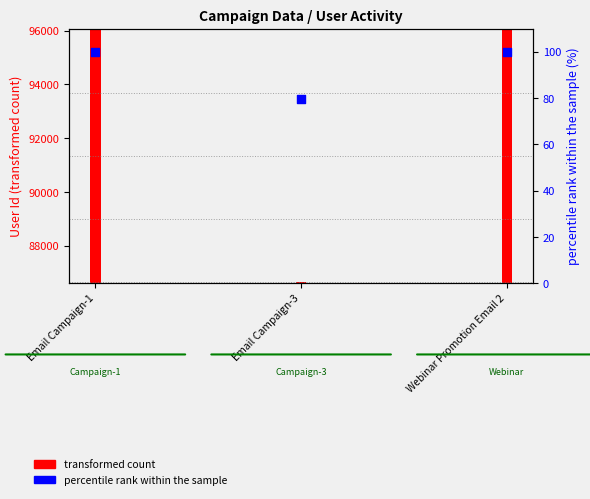

What is the change in value from Email Campaign-3 to Webinar Promotion Email 2?

+20.4